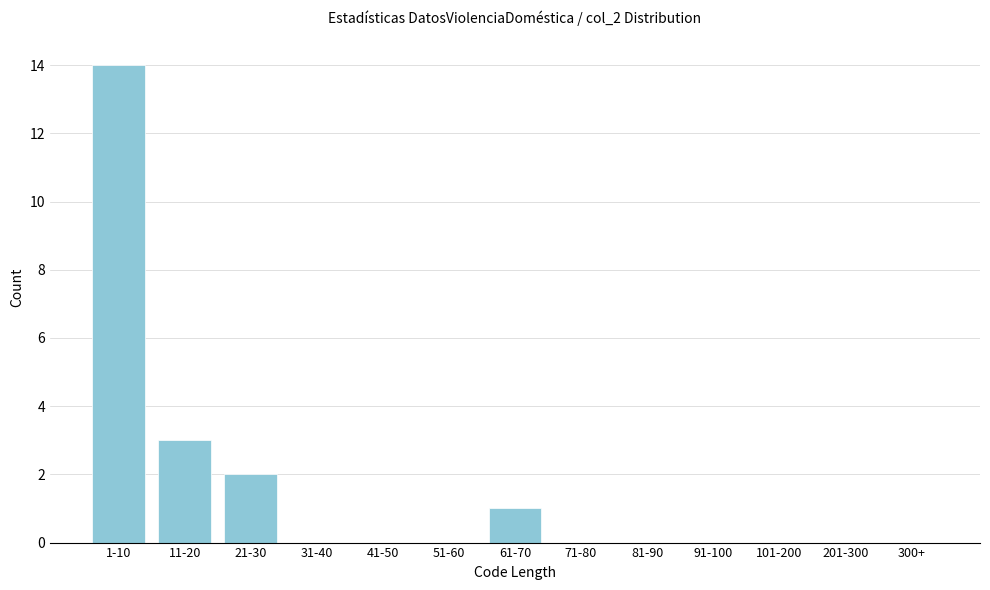

Reading left to right, extract all data points from this chart.

1-10=14	11-20=3	21-30=2	31-40=0	41-50=0	51-60=0	61-70=1	71-80=0	81-90=0	91-100=0	101-200=0	201-300=0	300+=0